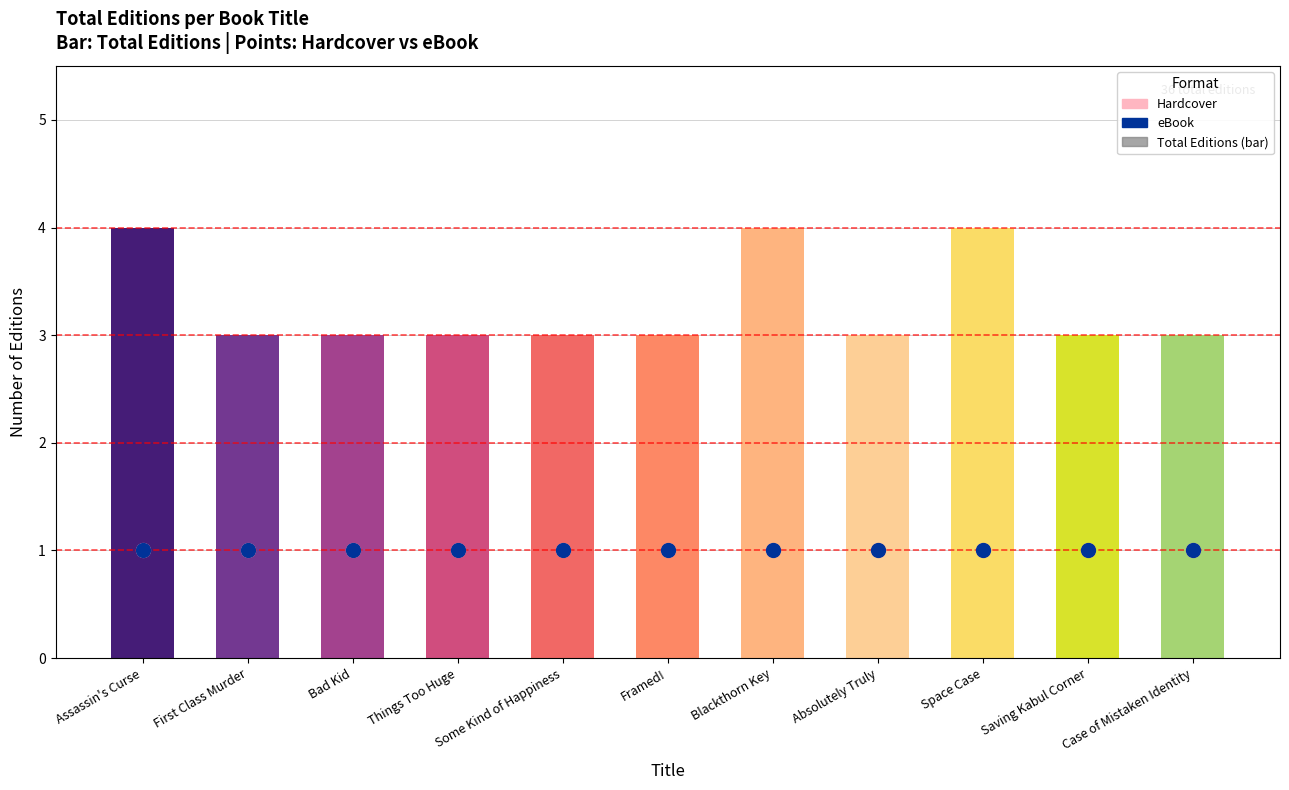

What is the total value across all series at Things Too Huge?

5